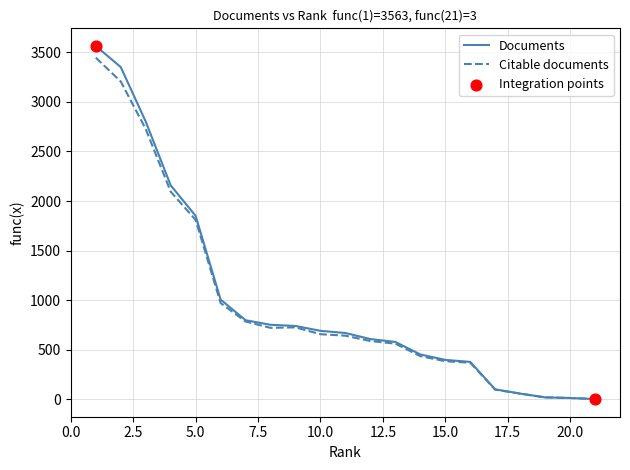

Which series has the largest range (max minus min)?

Documents